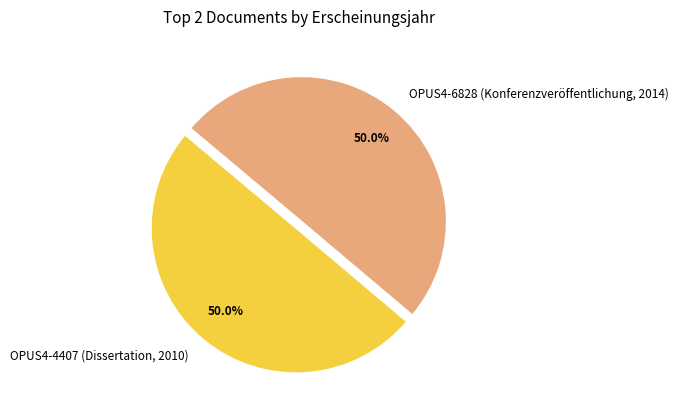

Approximately how many times larger is the value at OPUS4-6828 (Konferenzveröffentlichung, 2014) compared to OPUS4-4407 (Dissertation, 2010)?

1.0